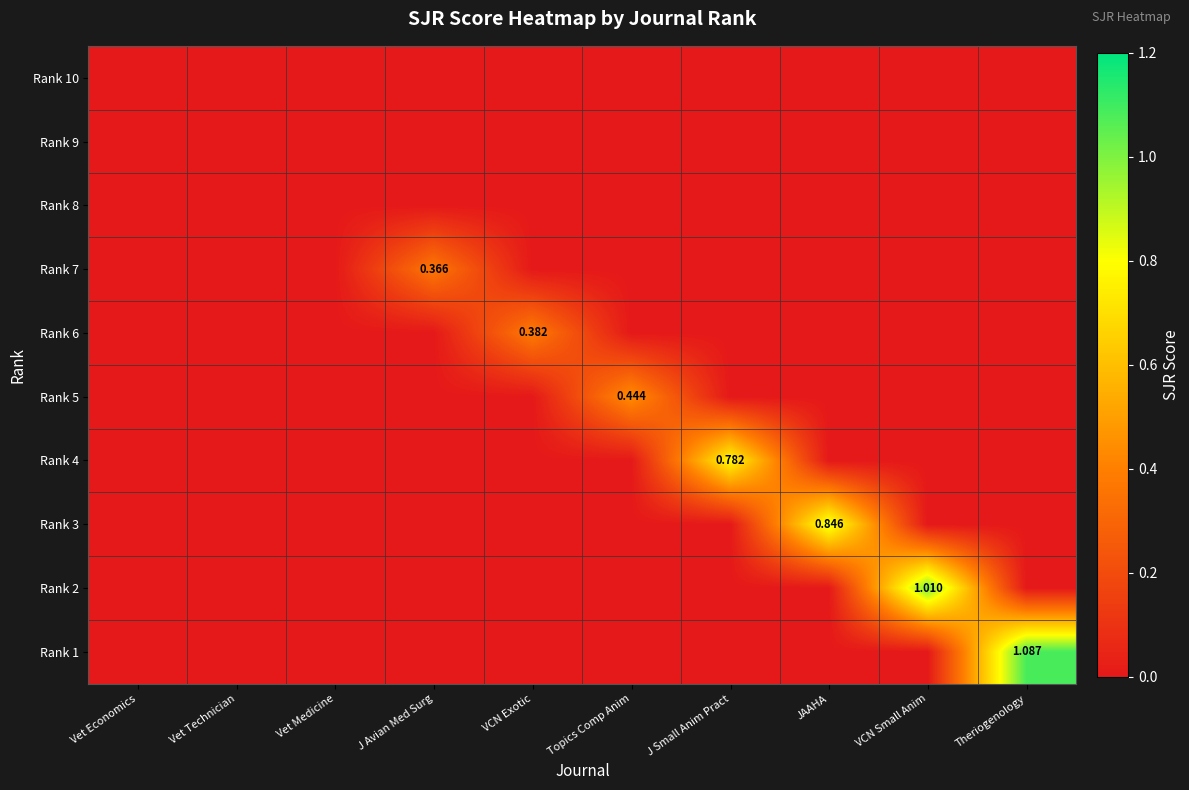

True or false: Rank 1 has a value of 0.7 at JAAHA.

False